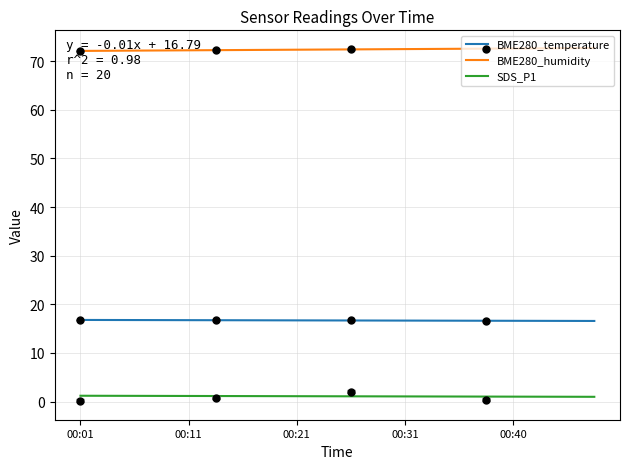

True or false: BME280_temperature and SDS_P1 intersect in this chart.

False